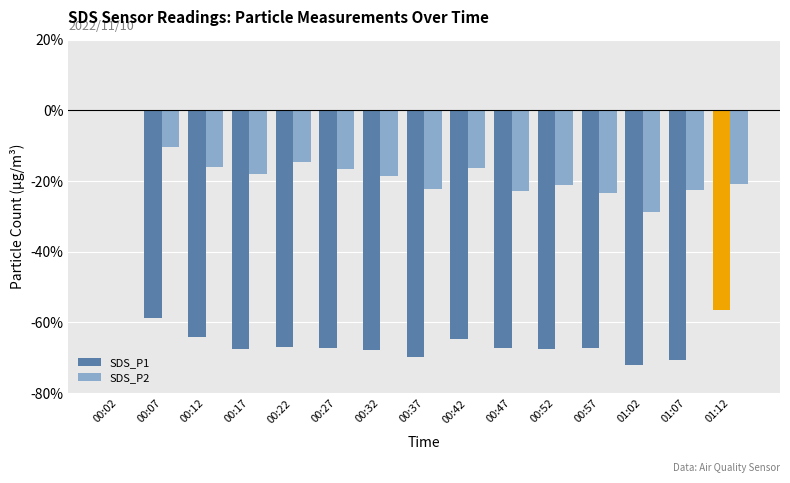

Does the chart contain stacked bars?

No